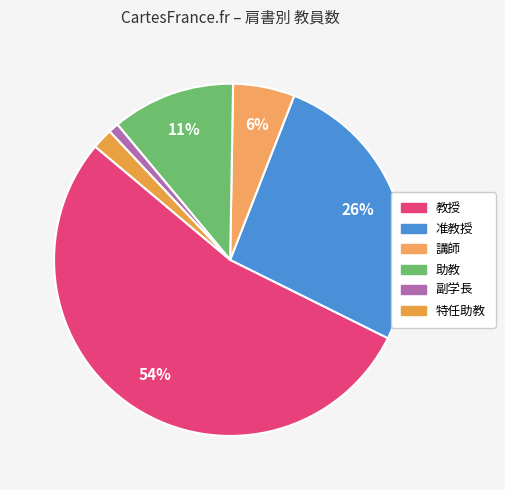

Count the number of slices in the pie.

6